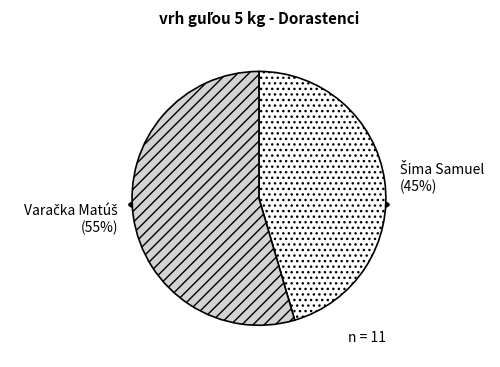

What percentage is NOT represented by Šima Samuel?

54.5%